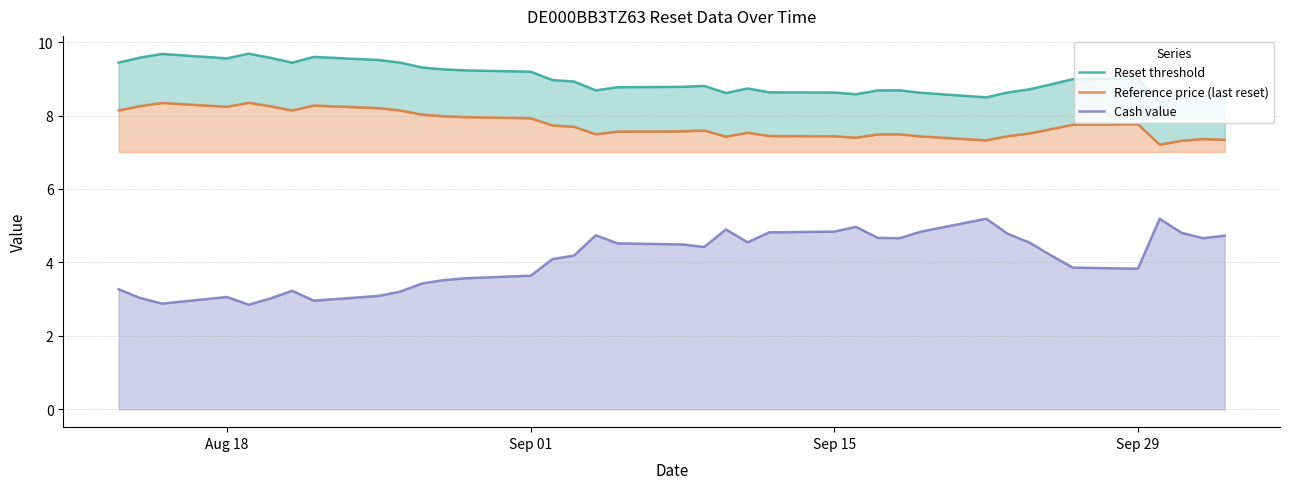

True or false: Reference price (last reset) and Reset threshold cross at least once.

False